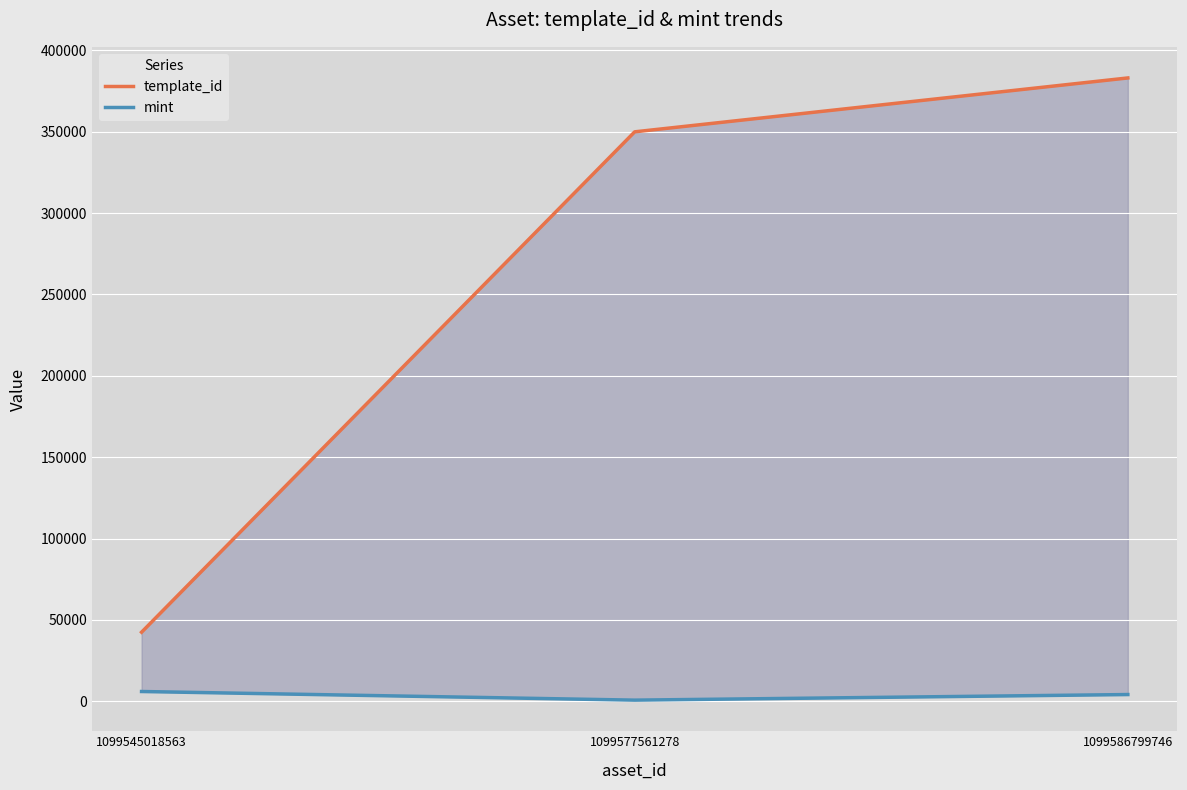

How many values in the template_id series are below 349951?

1